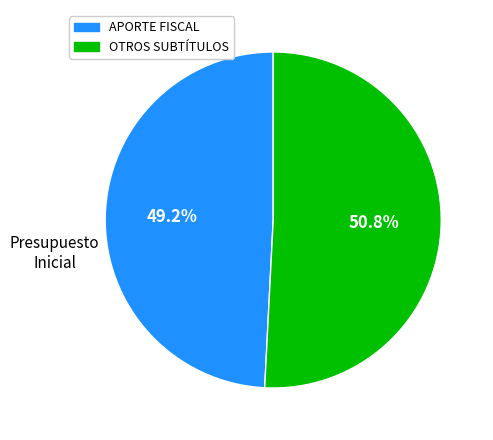

Which has a higher value, OTROS SUBTÍTULOS or APORTE FISCAL?

OTROS SUBTÍTULOS